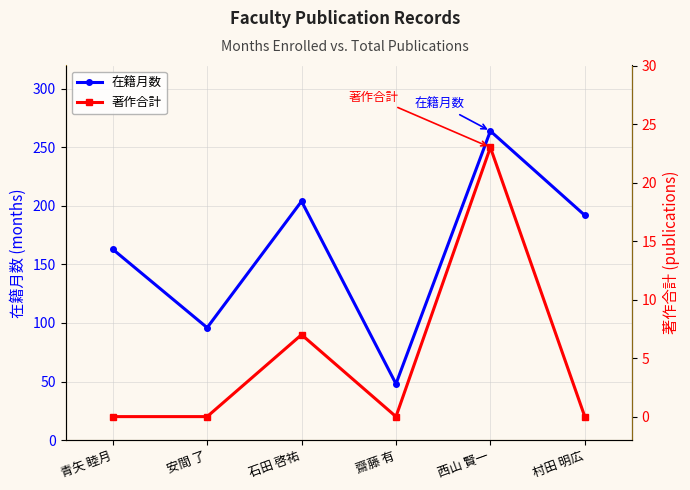

Is the value of 在籍月数 at 安間 了 greater than the value of 著作合計 at 村田 明広?

Yes